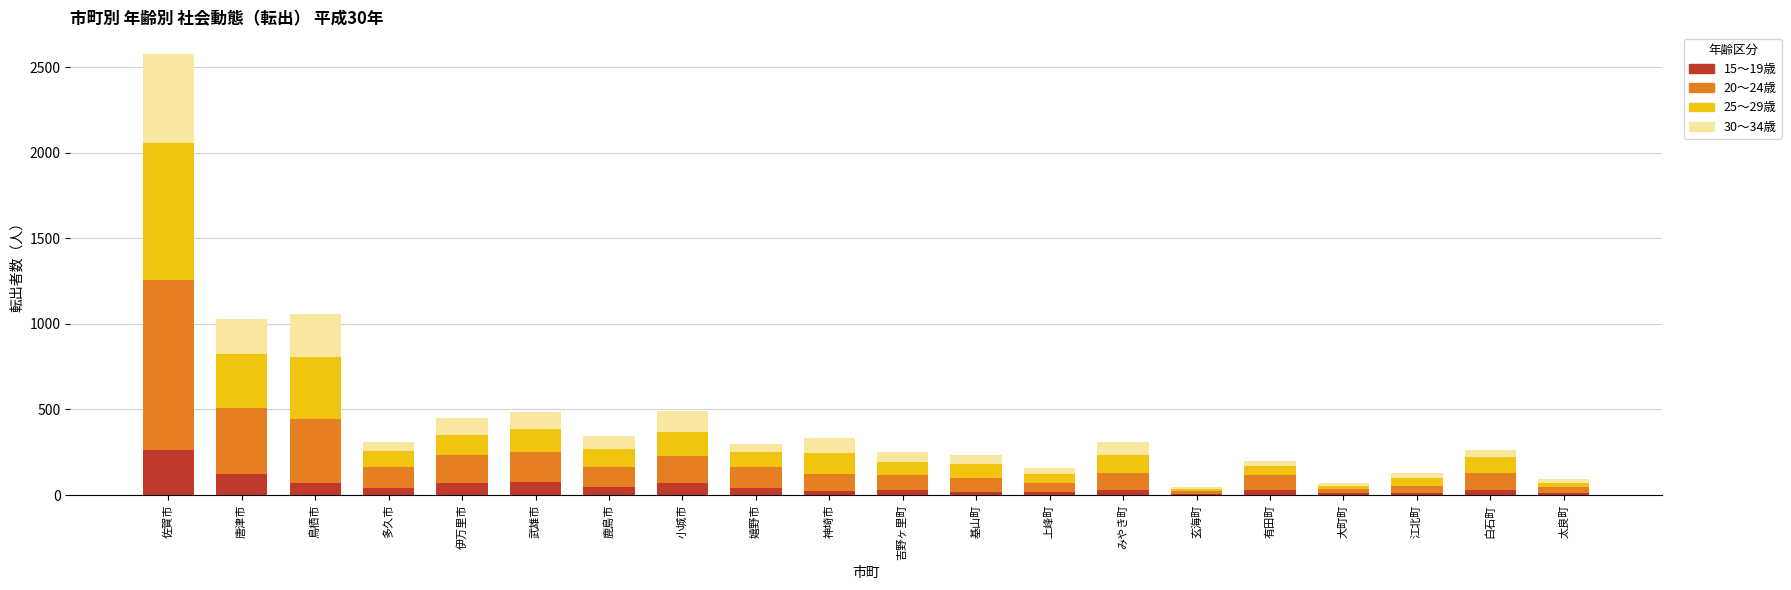

At which category is the sum across all series the highest?

佐賀市